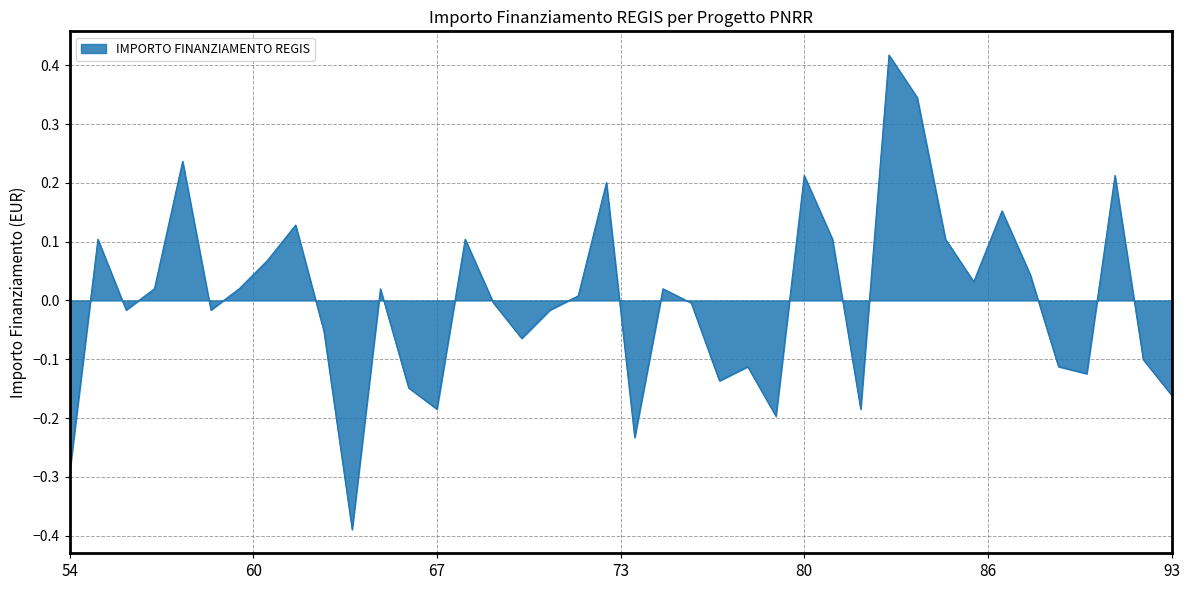

Does the chart display data point markers on the line(s)?

No